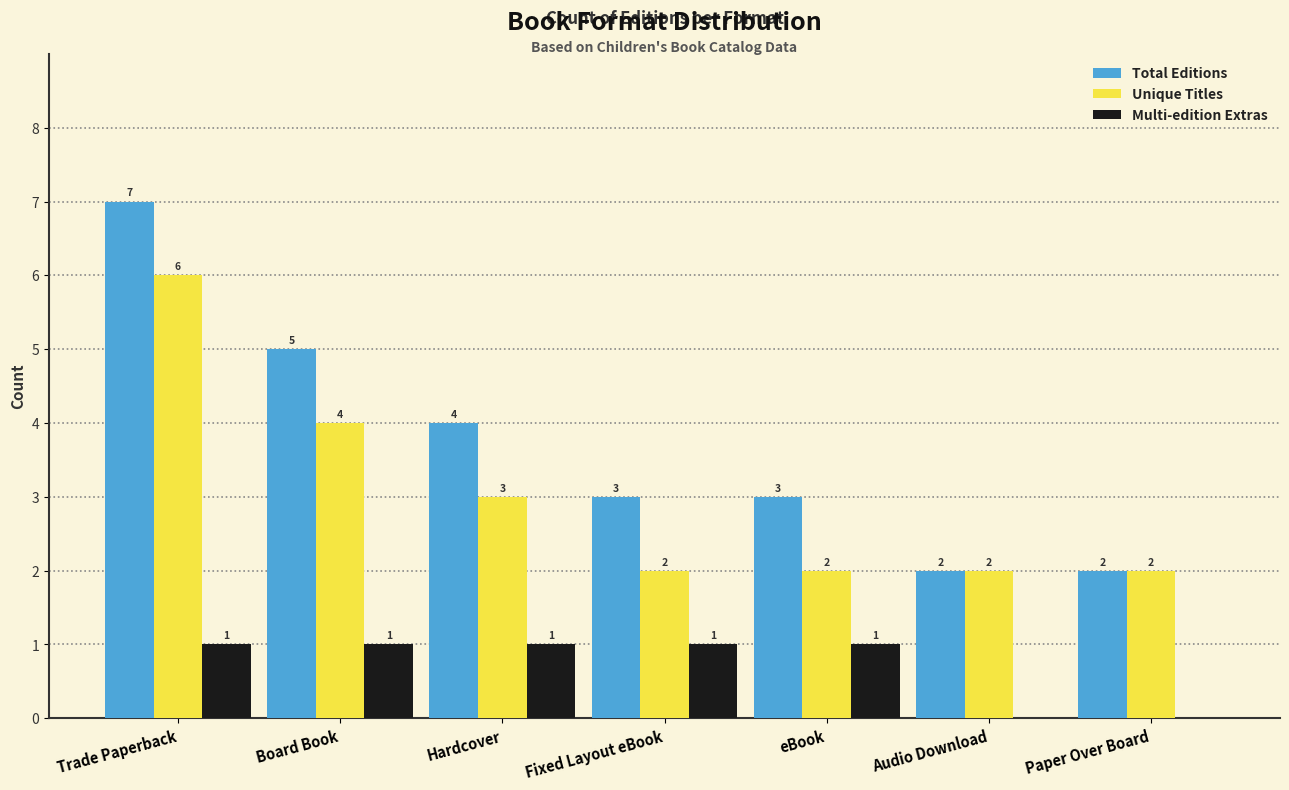

At which category is the sum across all series the highest?

Trade Paperback